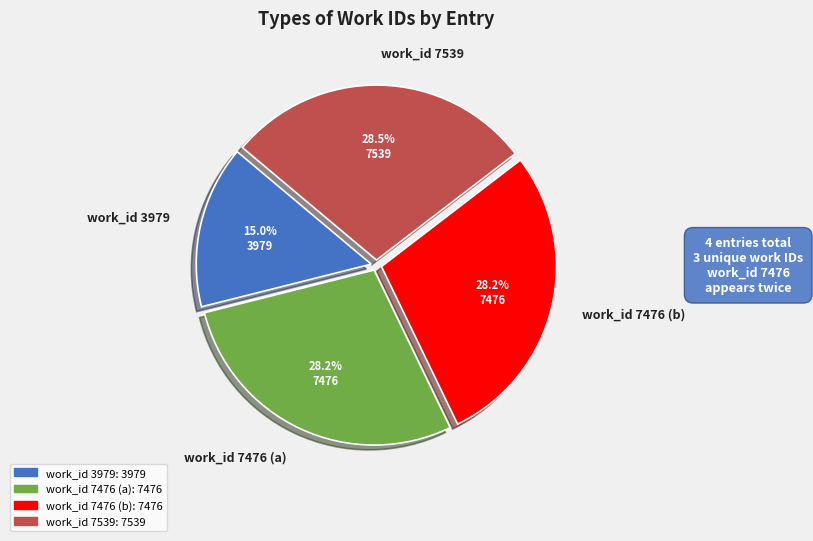

Does work_id 3979 represent more than half of the total?

No